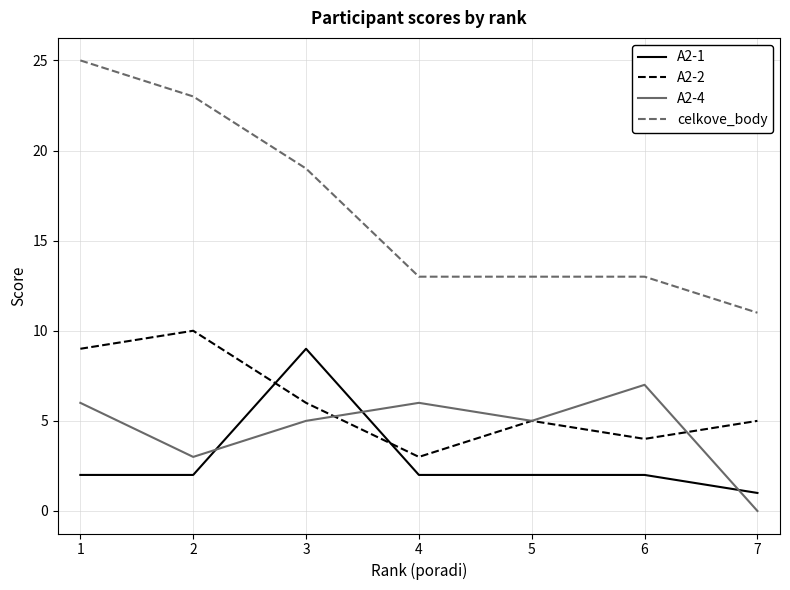

What is the sum of all celkove_body values?

117